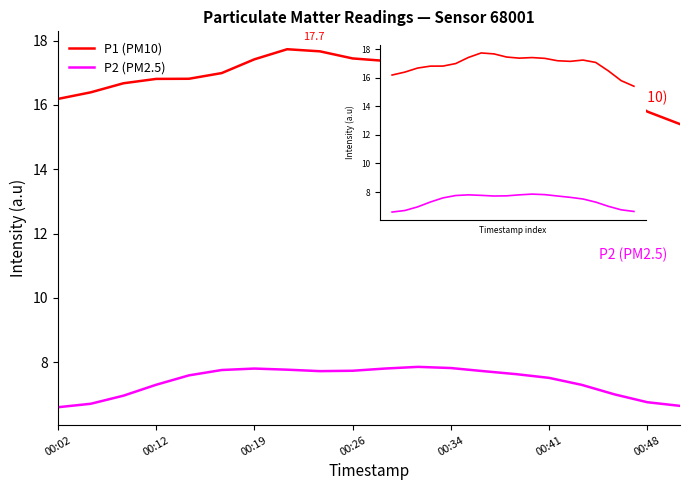

True or false: P1 has more than 0 interior local peaks.

True